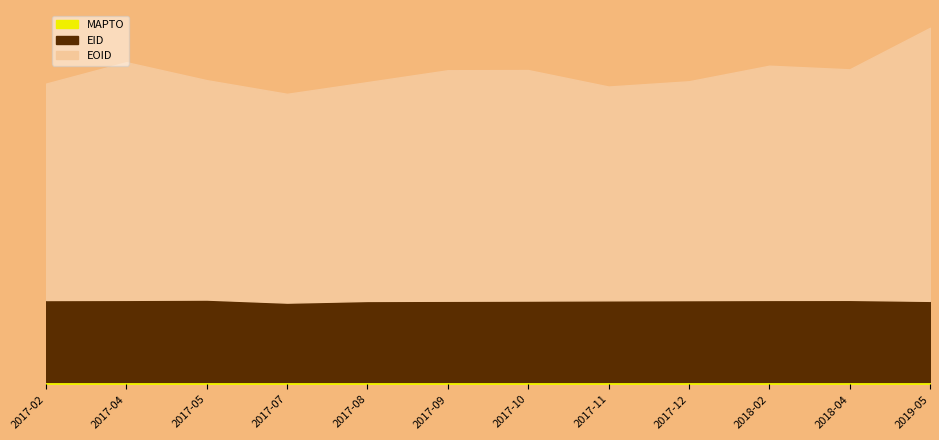

Reading left to right, transcribe all the data shown in this chart.

EID: 346.5	347.1	348.3	335.7	342.7	343.5	344.2	345.2	346.1	346.9	347.2	343.0
EOID: 1236.1	1324.1	1250.2	1194.0	1242.2	1291.0	1291.7	1224.0	1245.6	1309.6	1294.7	1465.3